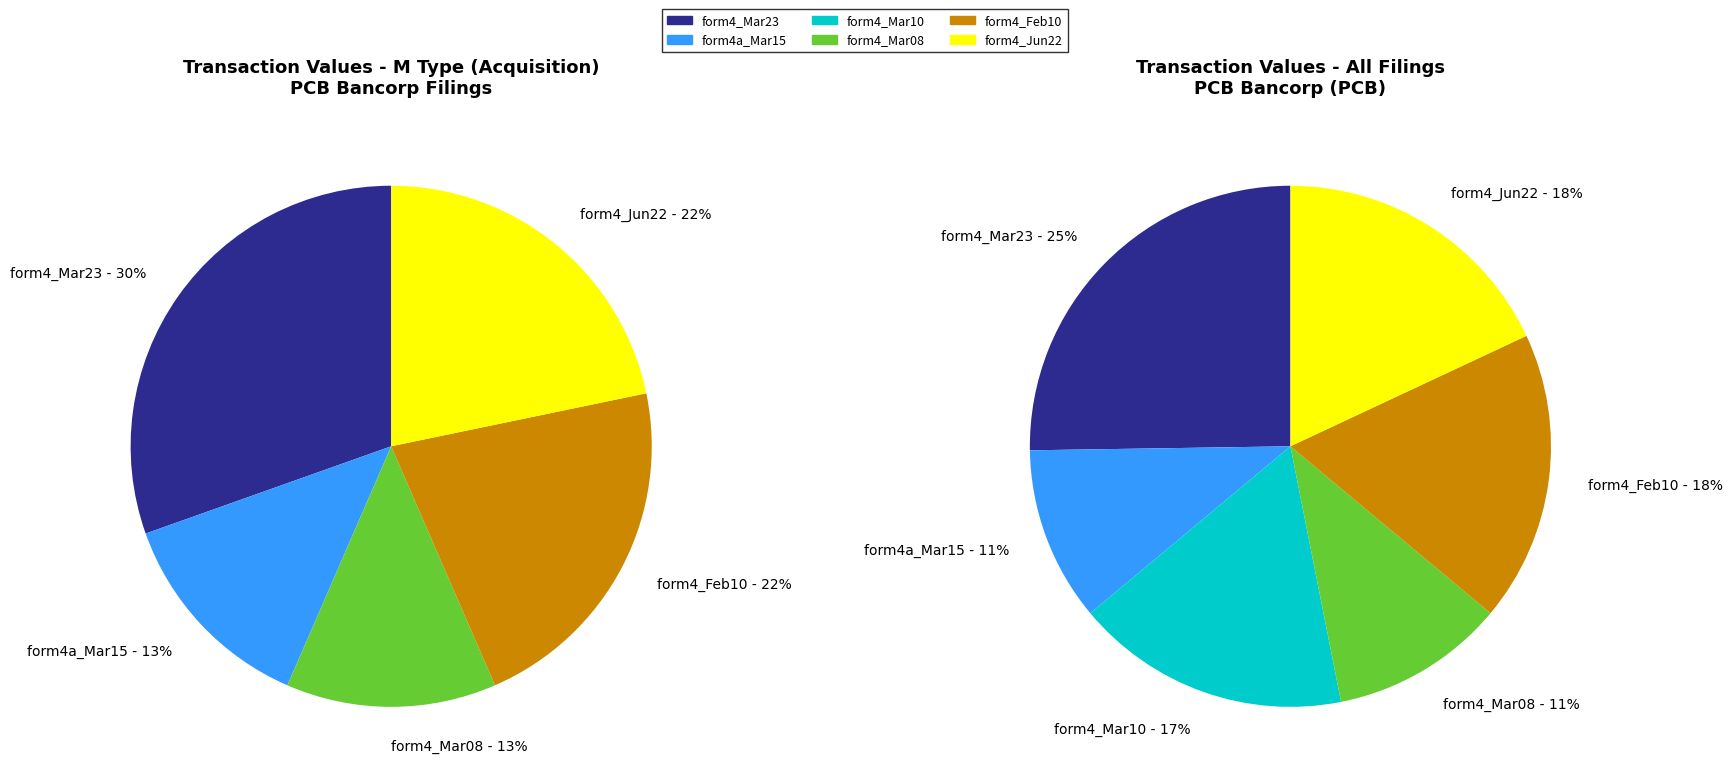

To the nearest percent, what is the average slice percentage?

17%